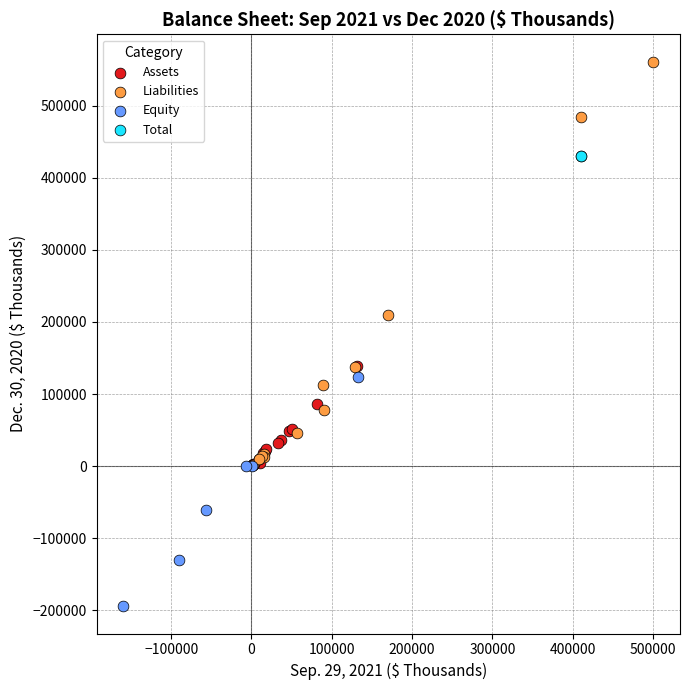

What are all the series names shown in the legend?

Assets, Liabilities, Equity, Total